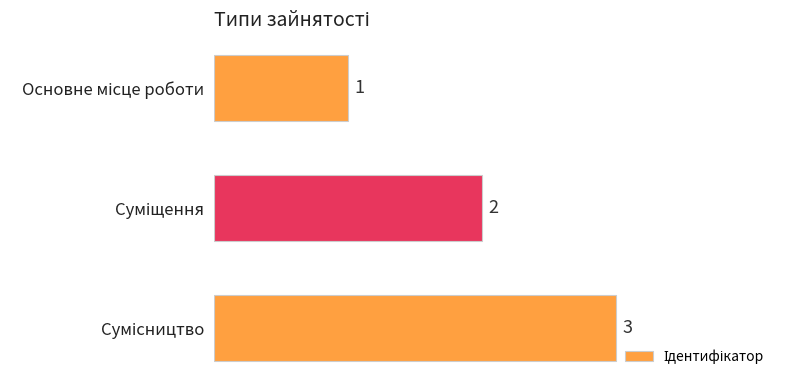

What is the sum of all values?

6